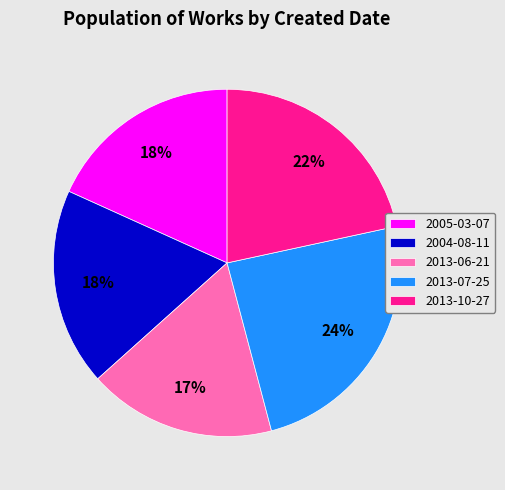

To the nearest percent, what is the average slice percentage?

20%